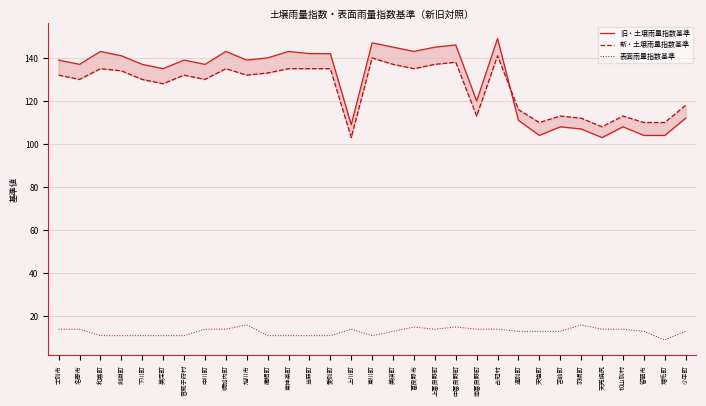

What is the sum of all 新・土壌雨量指数基準 values?

3910